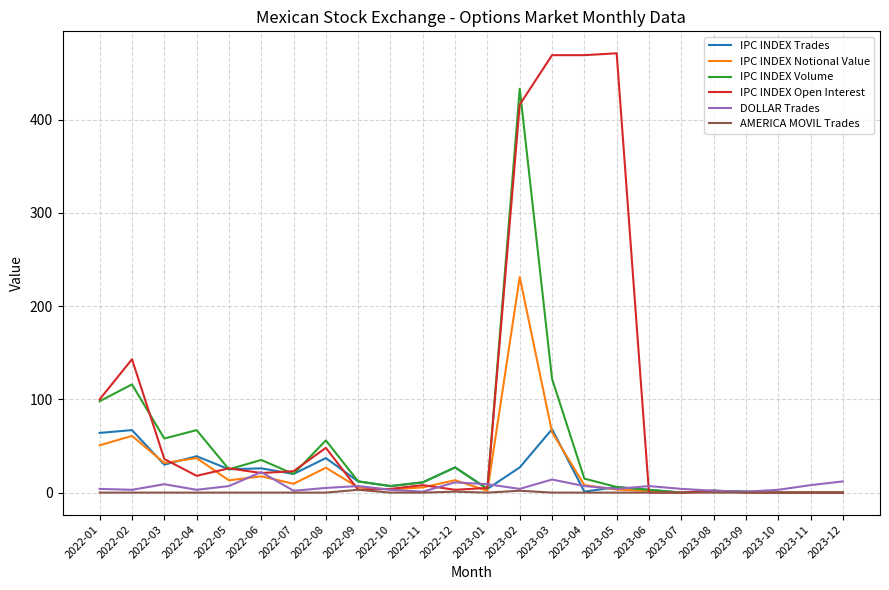

What is the maximum value shown in the chart?

471.0